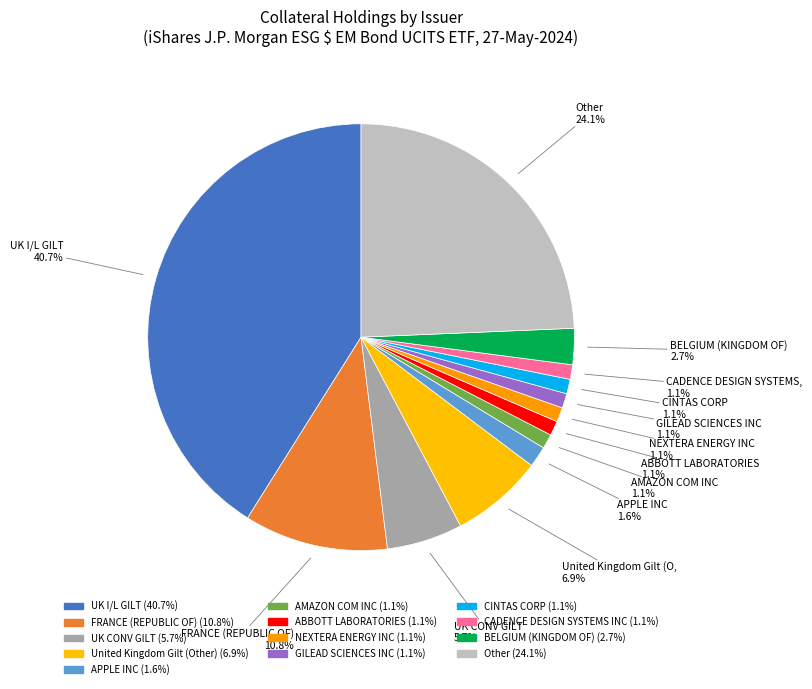

What percentage is NOT represented by CINTAS CORP?

98.9%